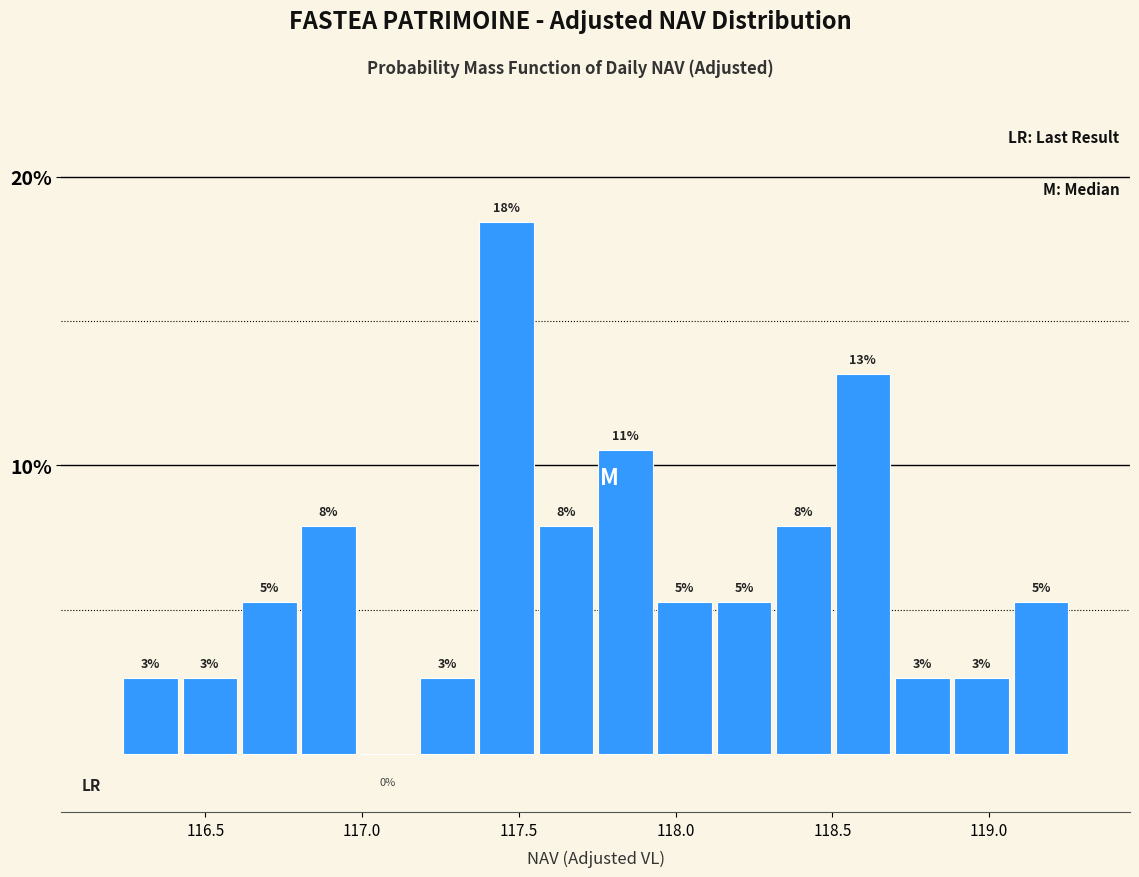

Around what value on the x-axis is the tallest bar? Give the approximate position of its centre, as read against the axis.

117.45